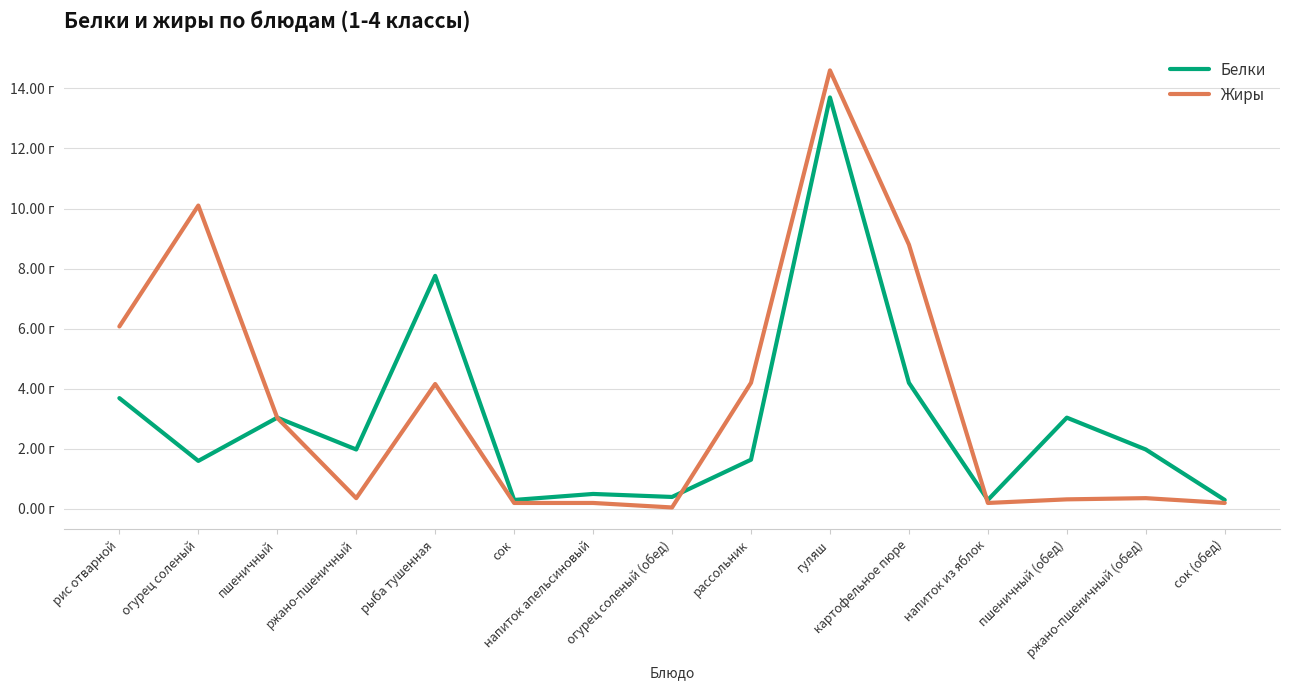

What position from the left is пшеничный?

3